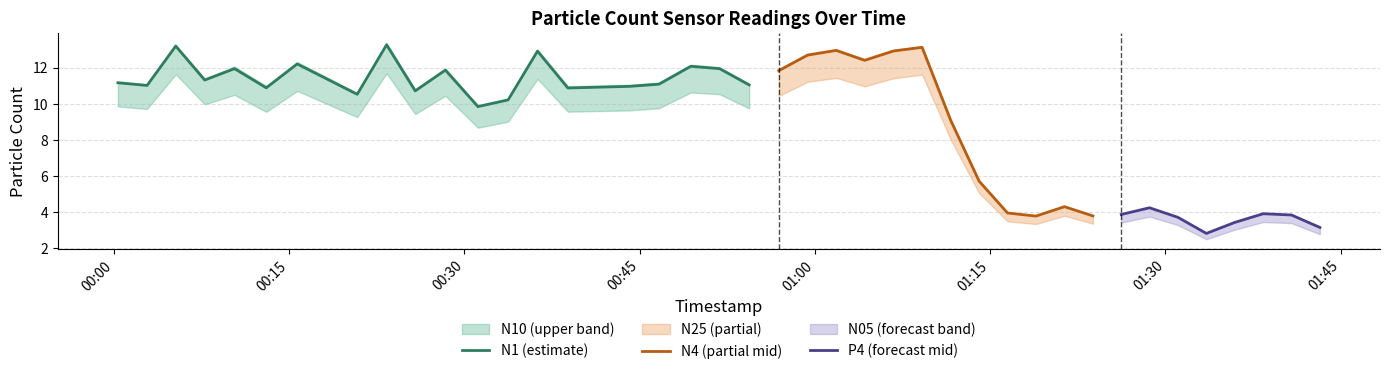

What is the highest value of the N1 (estimate) series?

13.3